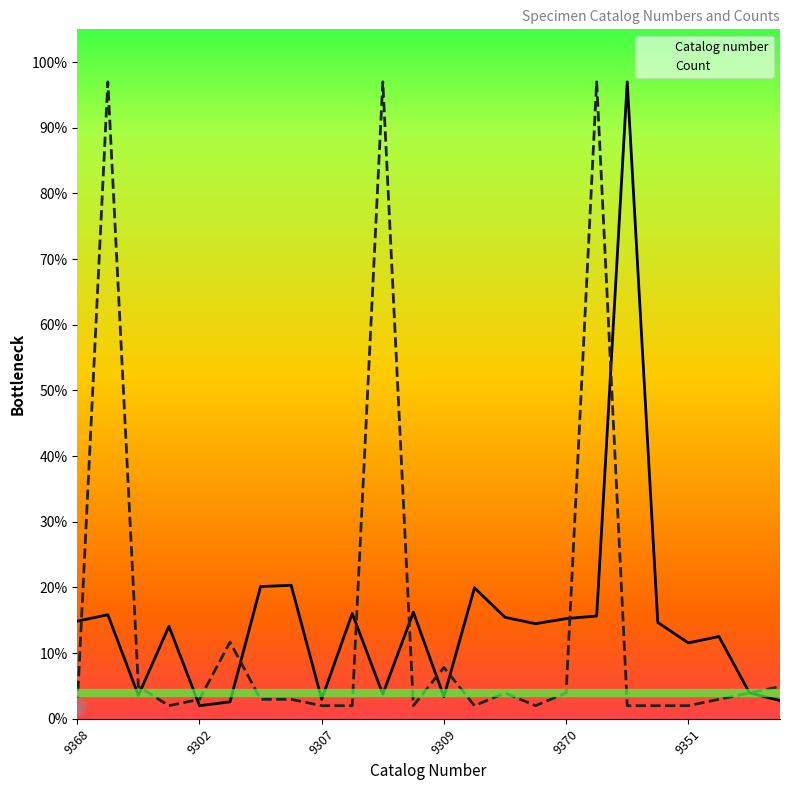

How many series are shown in this chart?

2